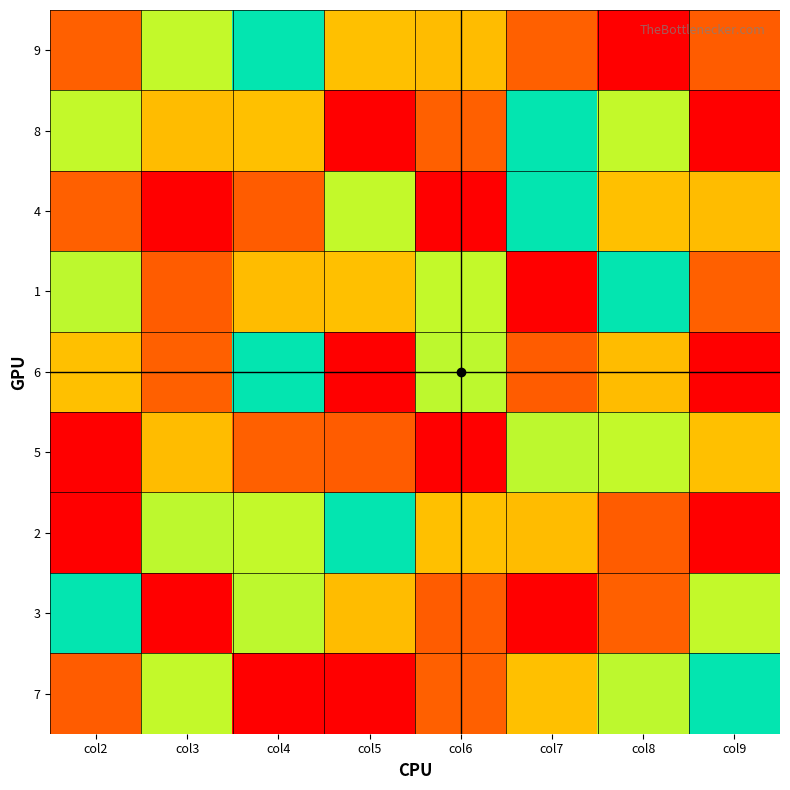

Between col2 and col7, which is larger?

col2